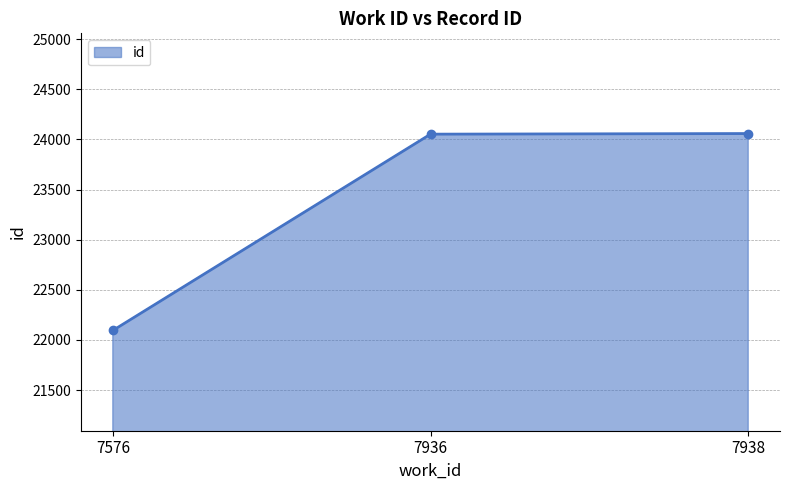

How many lines are shown in the chart?

1